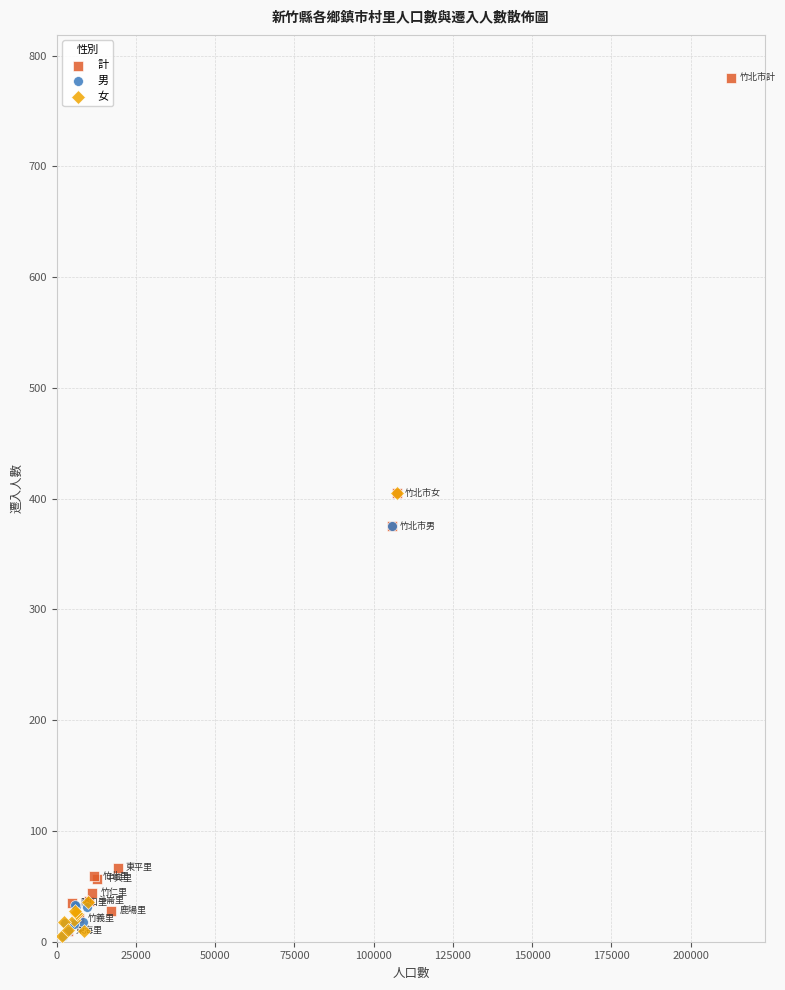

Which series has the largest Y range (max minus min)?

計